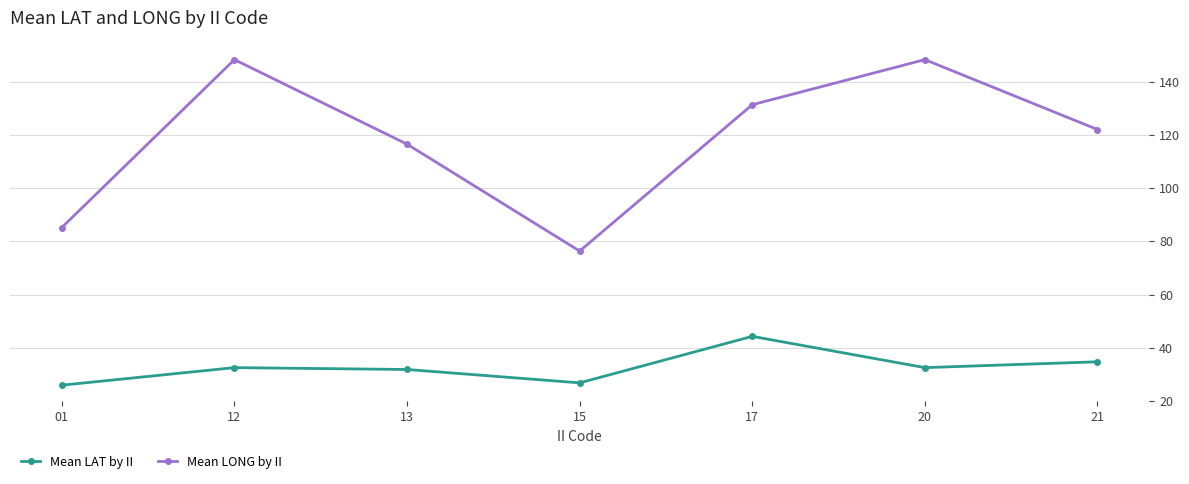

What is the spread (max minus min) of values at 21?

87.4